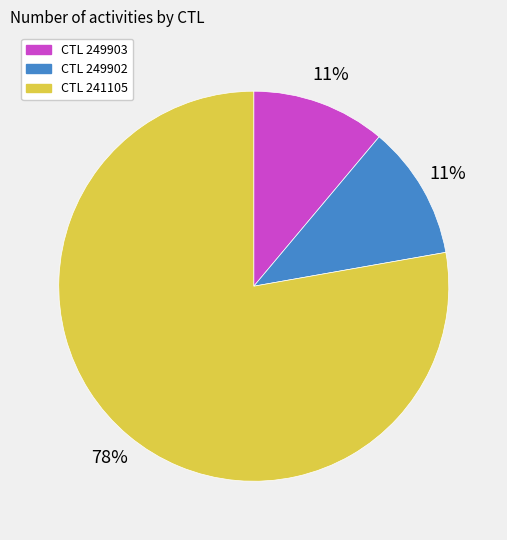

To the nearest percent, what is the average slice percentage?

33%